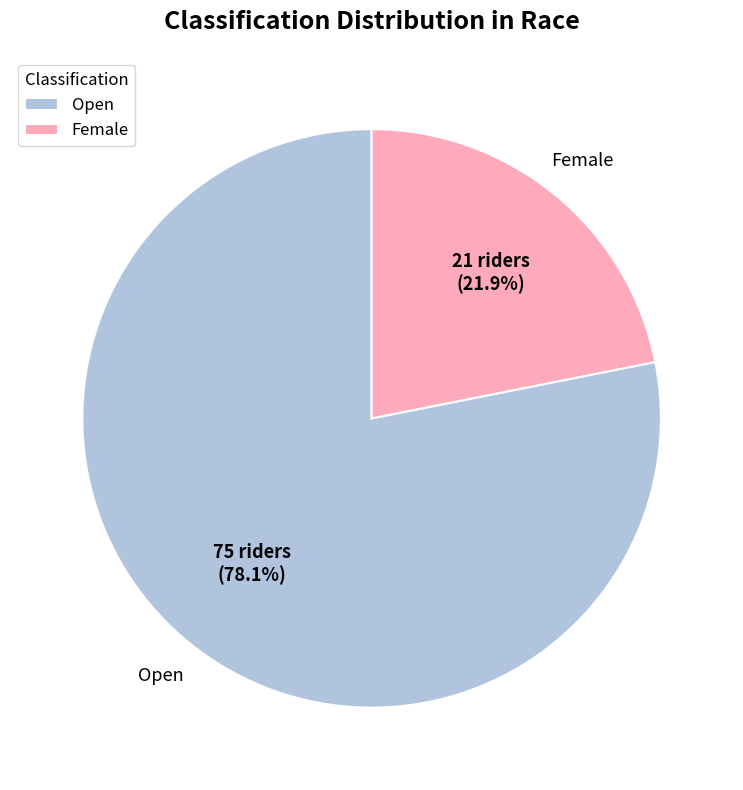

Do Open and Female together represent more than half of the pie?

Yes